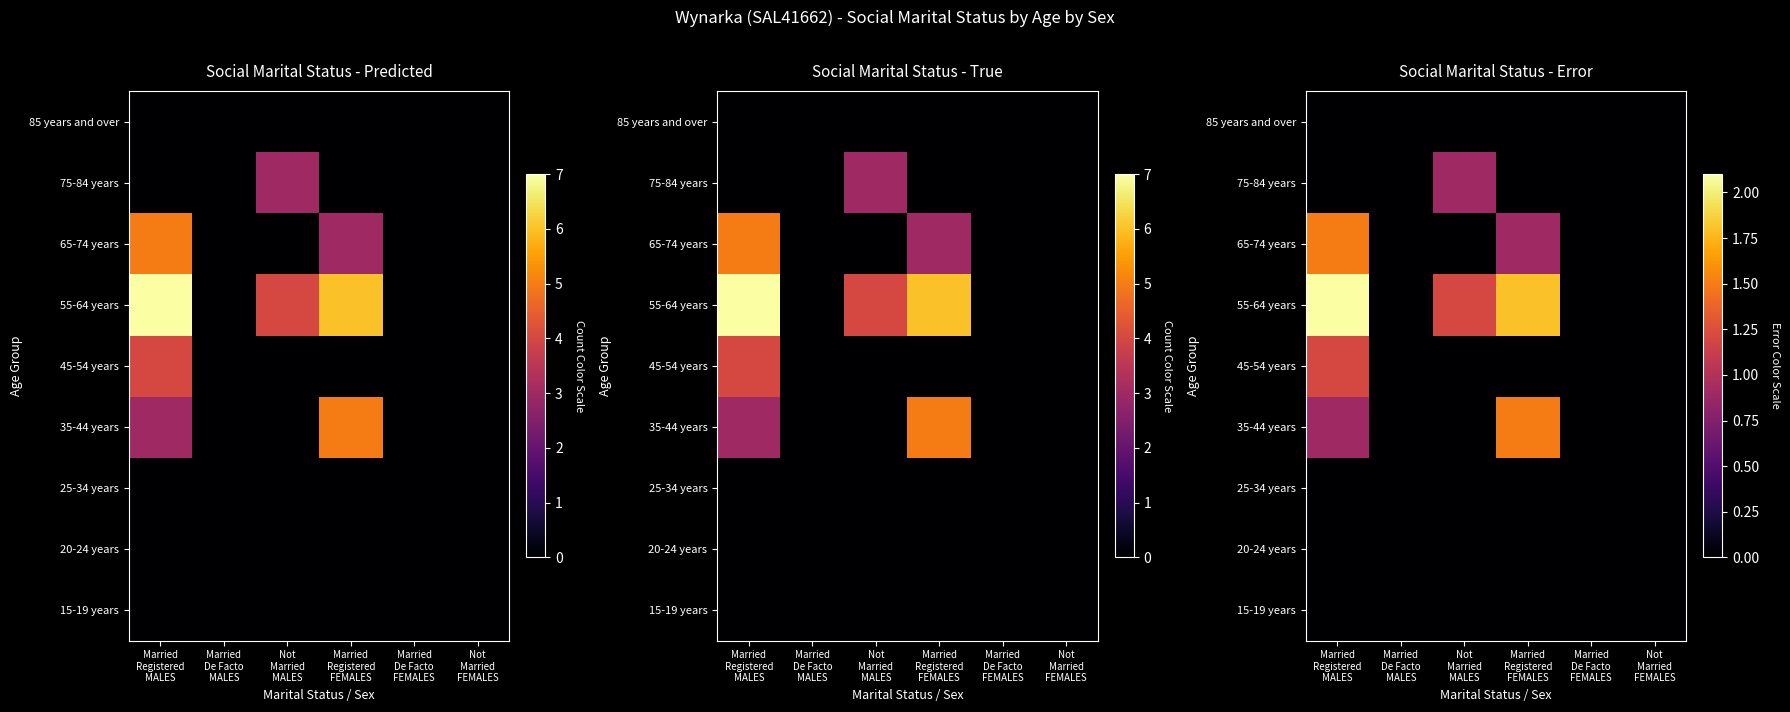

At which label is 25-34 years closest to 0?

Married Registered MALES